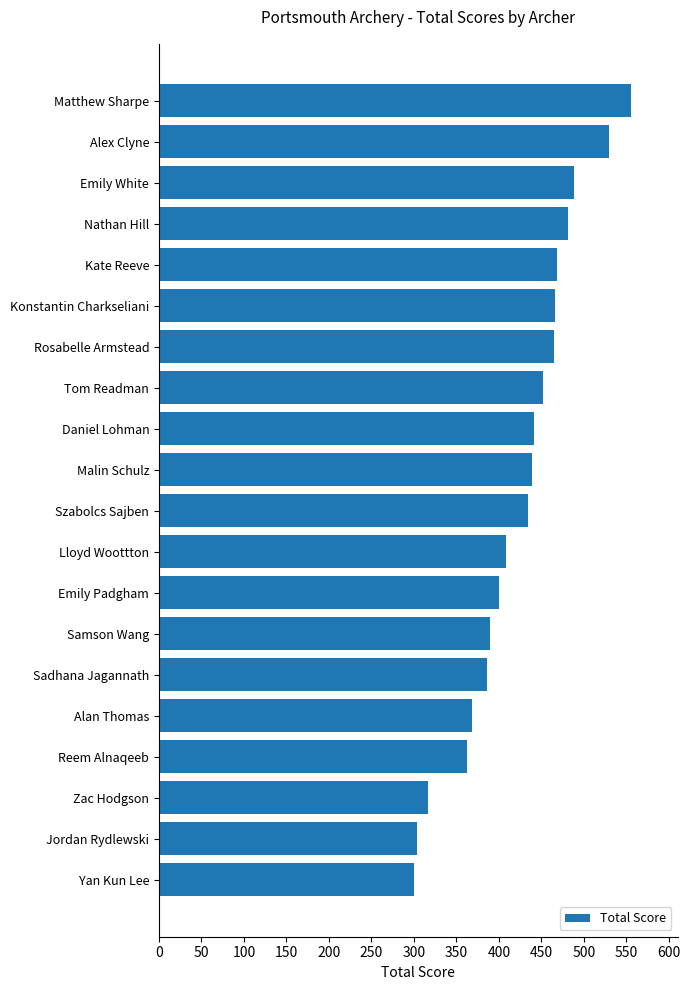

What is the sum of all values?

8455